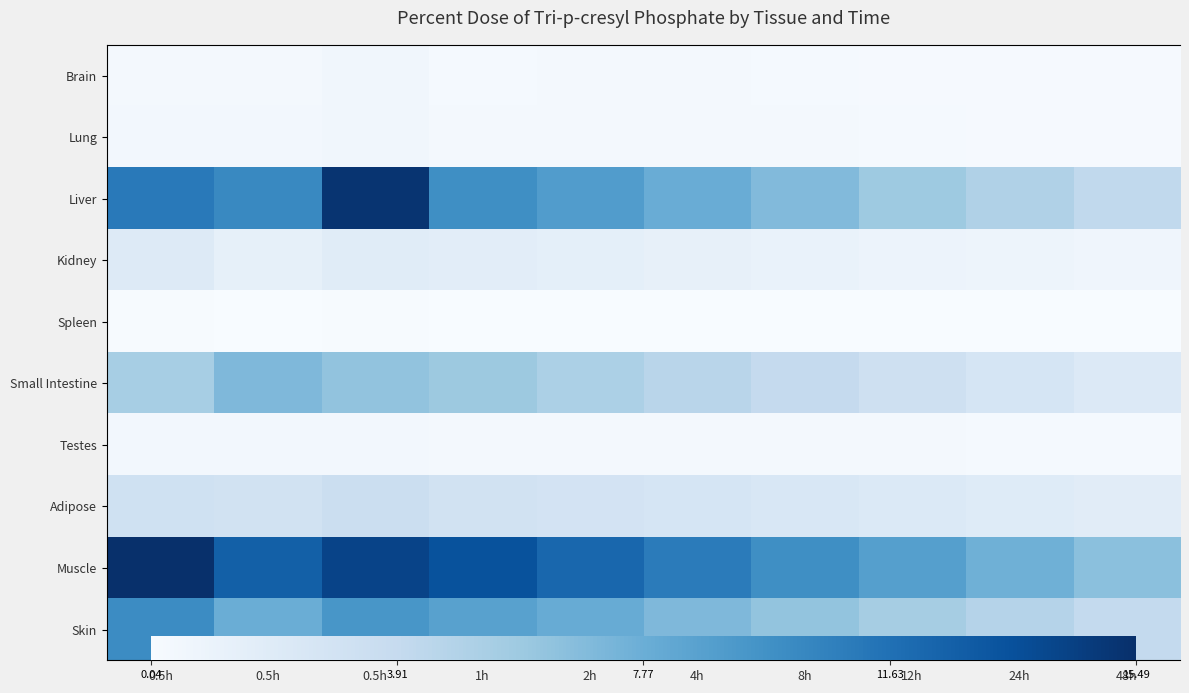

What value does the Skin series have at 0.5h?

10.0